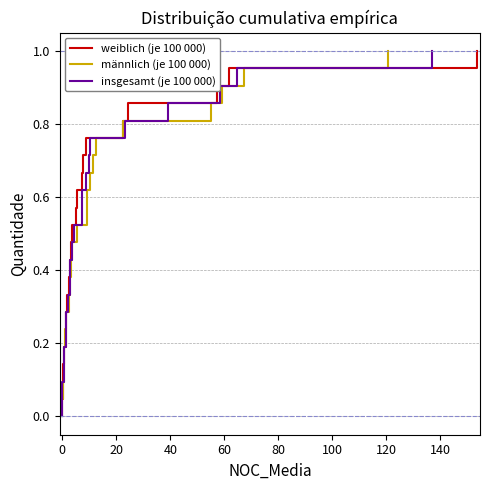

Does the chart have visible grid lines?

Yes